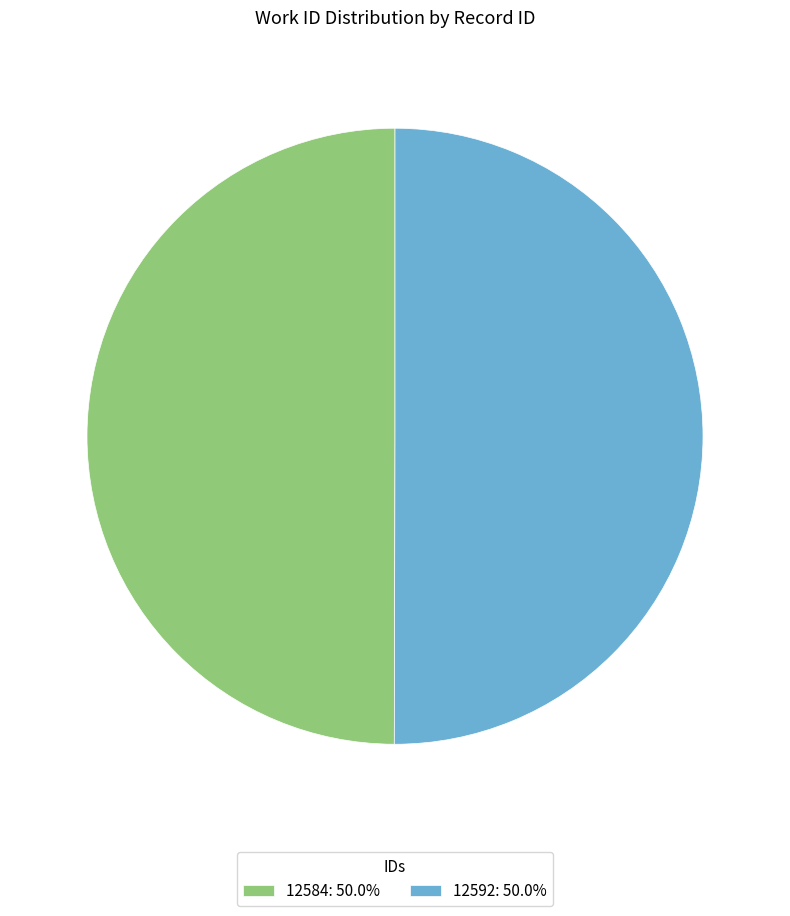

What is the ratio of the value at 12592: 50.0% to the value at 12584: 50.0%?

1.0